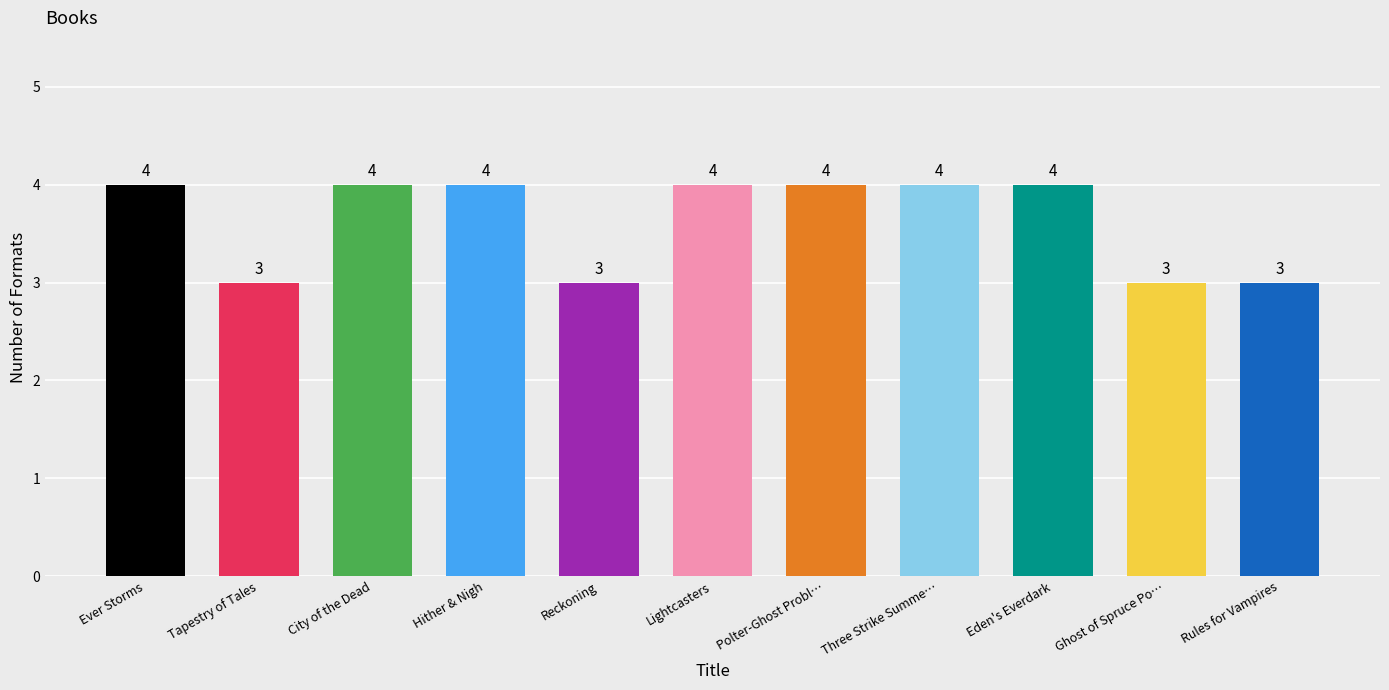

Approximately how many times larger is the value at City of the Dead compared to Ghost of Spruce Po…?

1.3